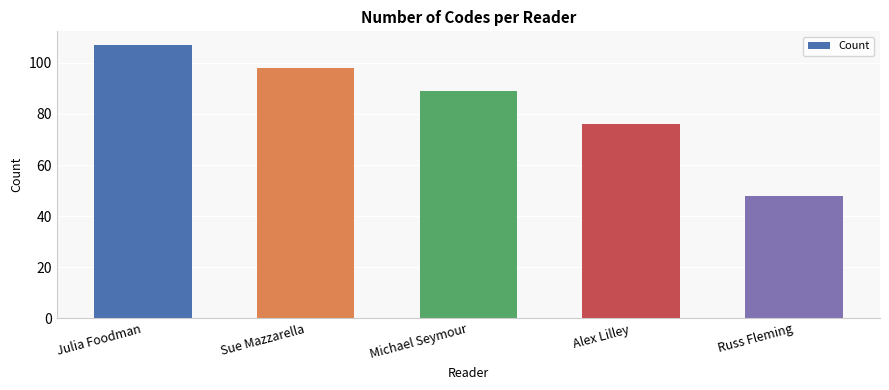

What is the difference between the second highest and second lowest values?

22